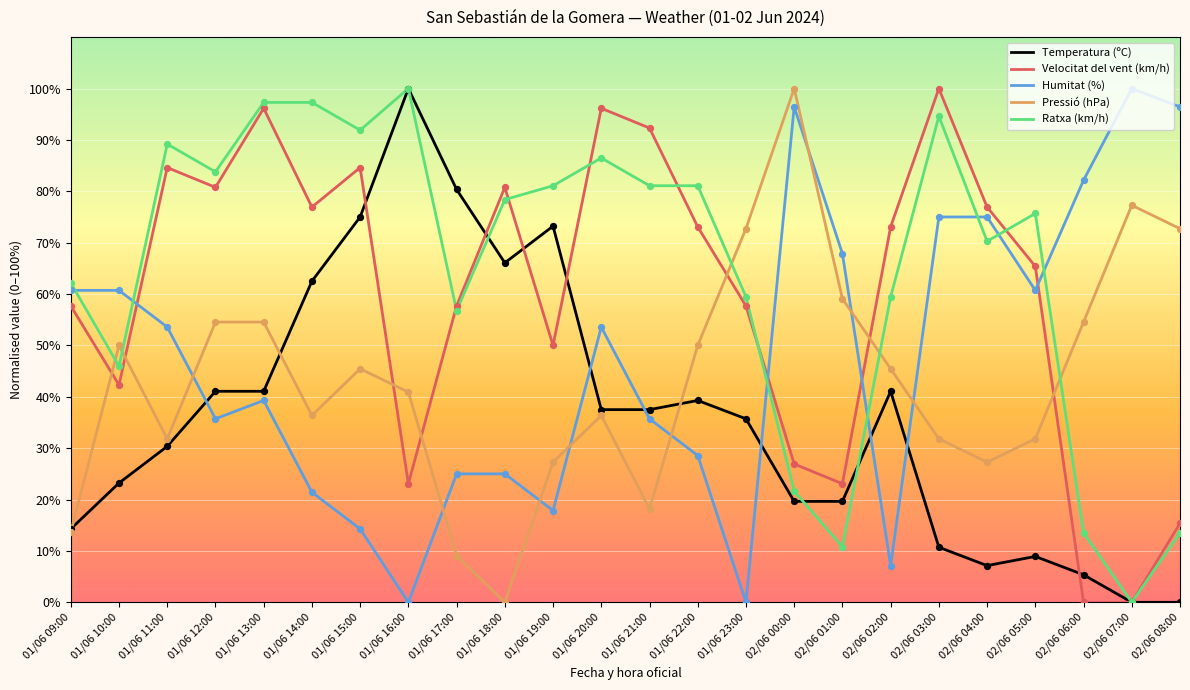

Is the value of Temperatura (ºC) at 01/06 17:00 greater than the value of Pressió (hPa) at 02/06 08:00?

Yes